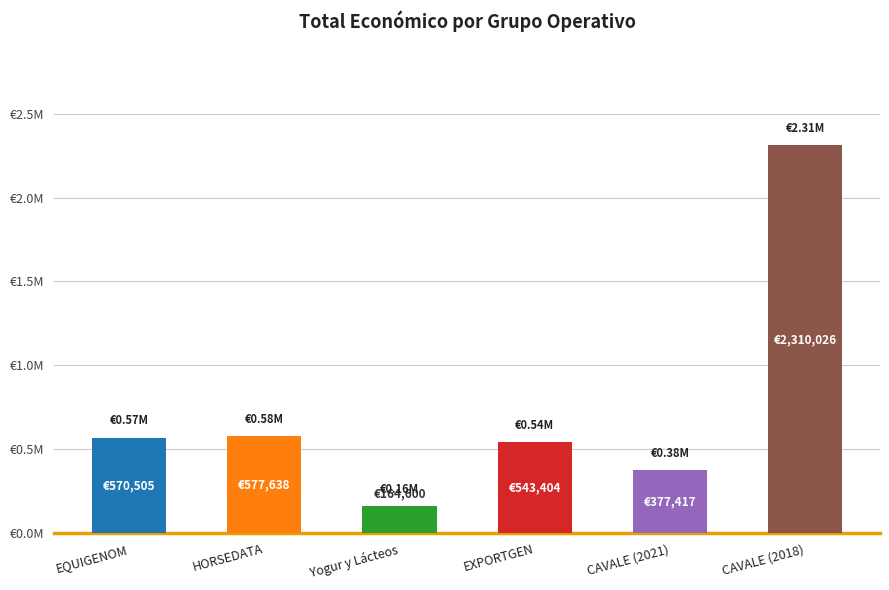

What is the label of the 5th bar from the right?

HORSEDATA